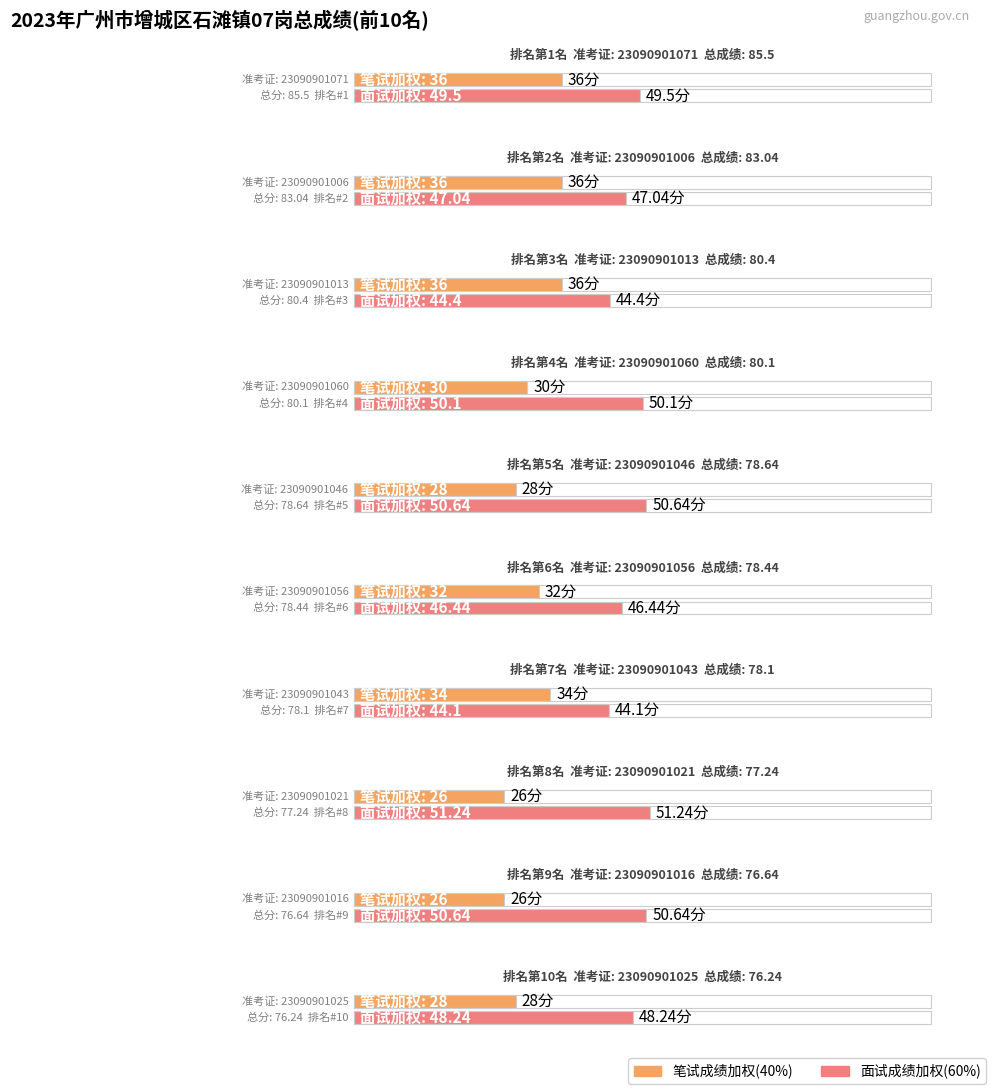

Where does the 面试成绩(60%) series first go above 49?

23090901071